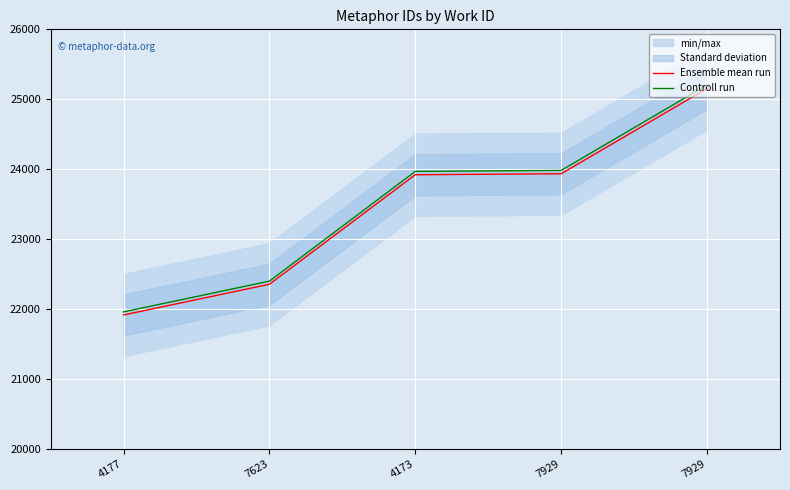

What is the value of the Controll run point at the 3rd from the left?

23969.8